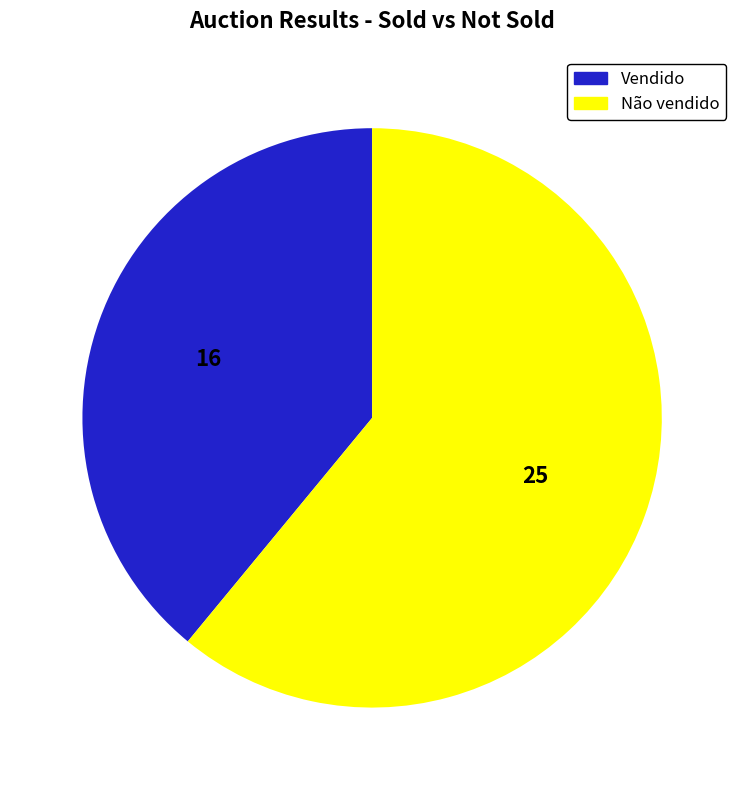

Count the number of slices in the pie.

2